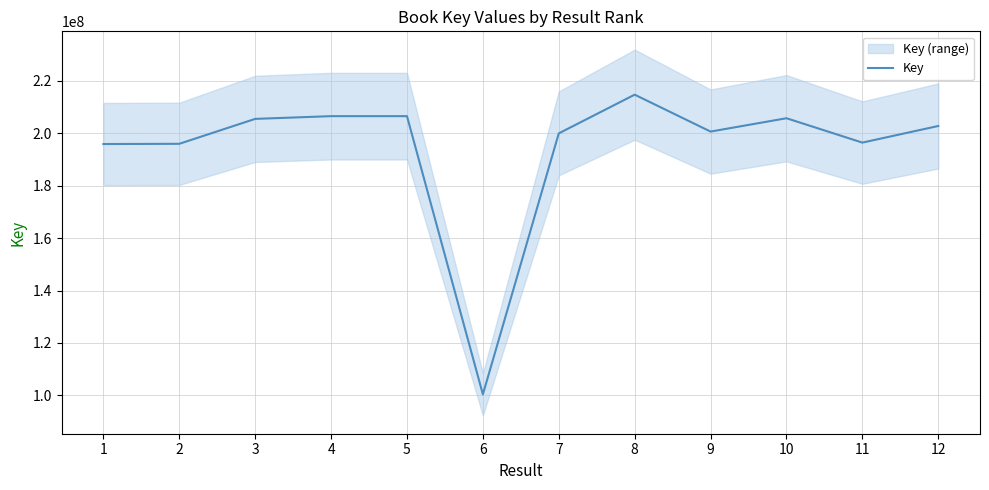

How many categories are shown in the chart?

12